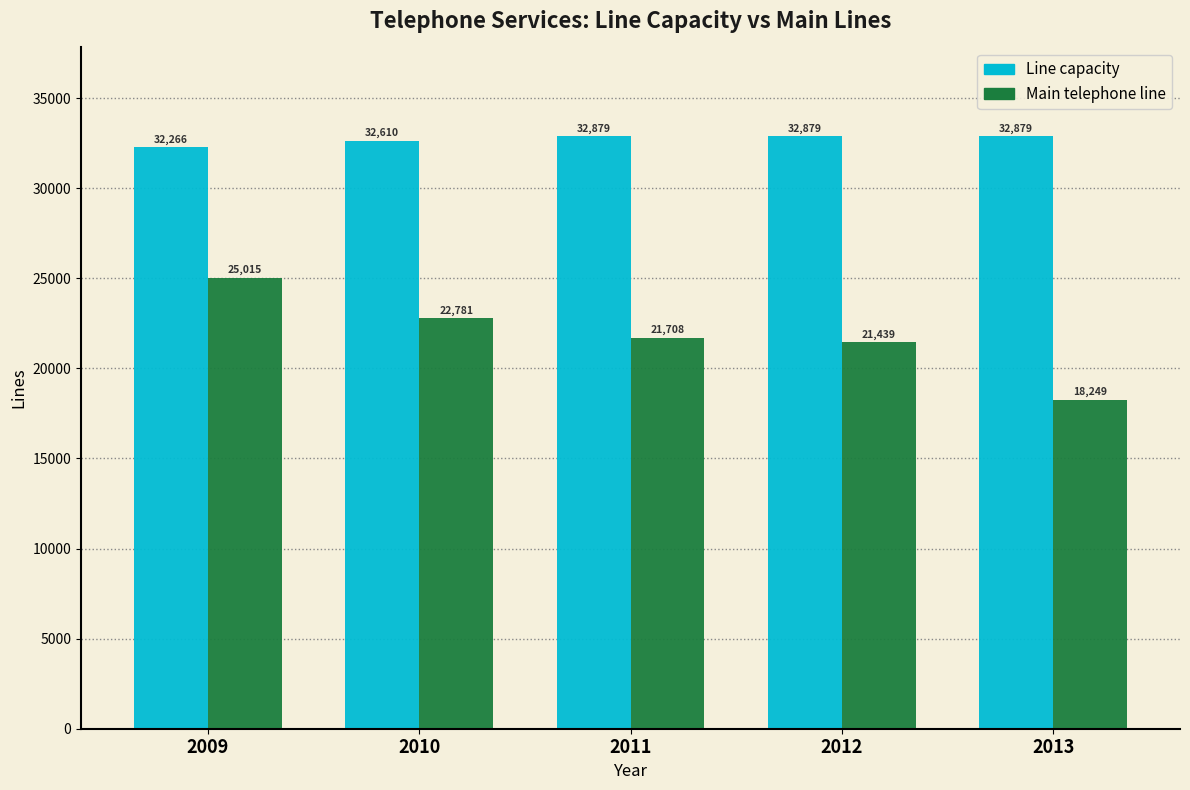

Reading left to right, list all the values displayed in this chart.

Line capacity: 32266	32610	32879	32879	32879
Main telephone line: 25015	22781	21708	21439	18249